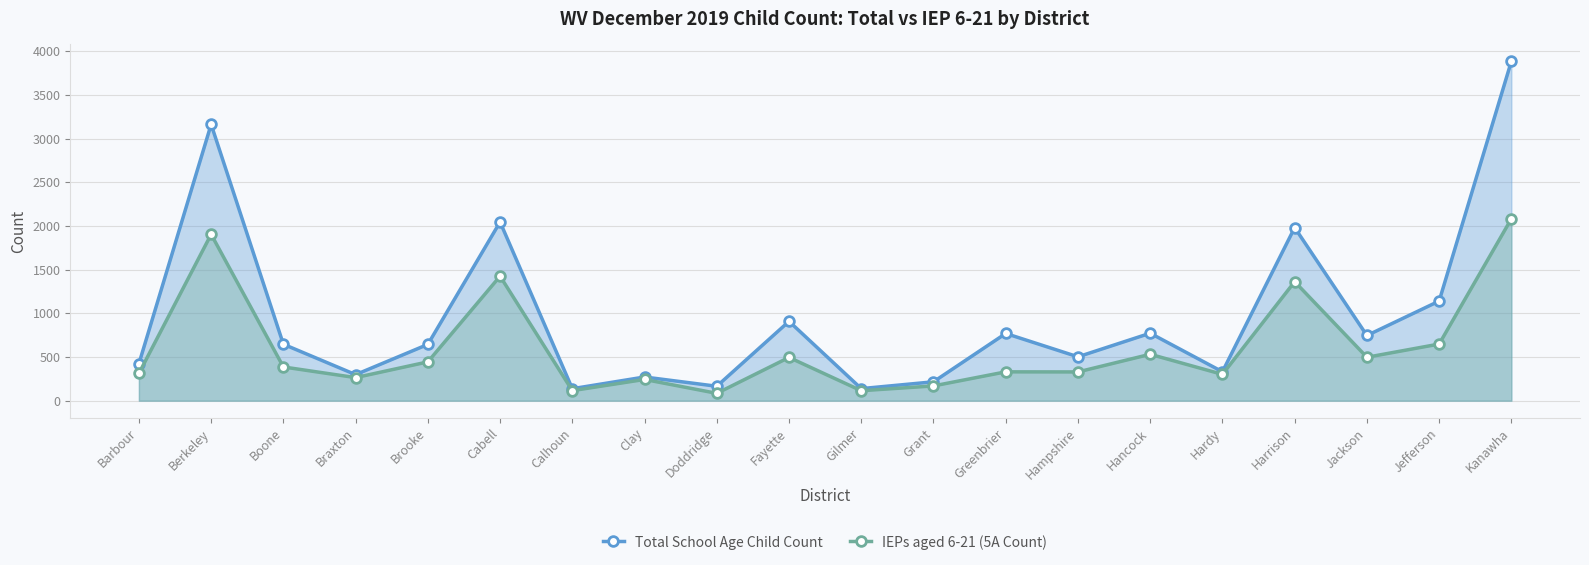

List the series in order of their overall mean, highest first.

Total School Age Child Count, IEPs aged 6-21 (5A Count)